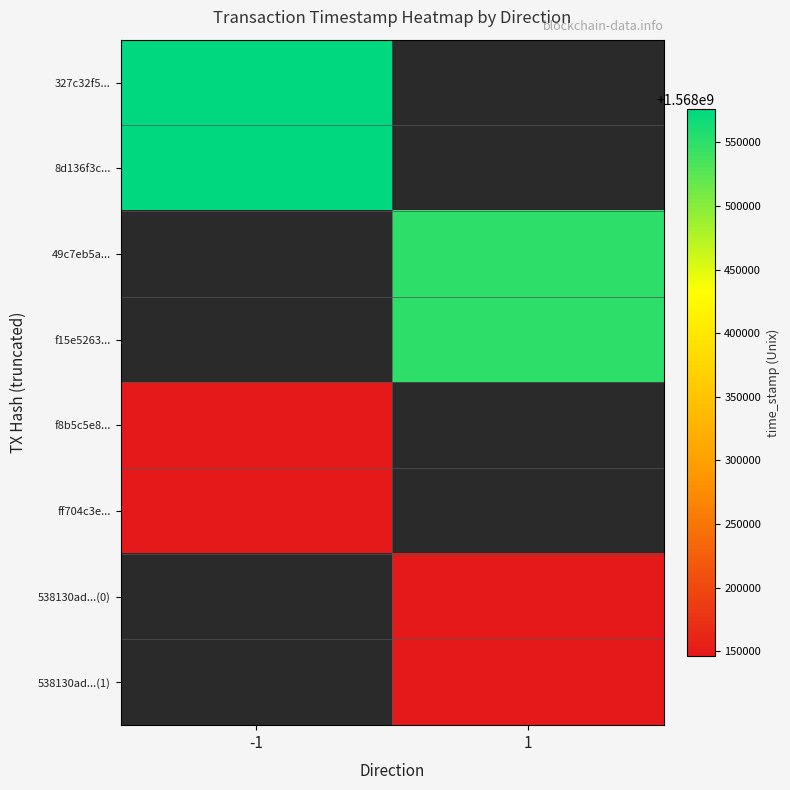

Which has a higher value, 1 or -1?

-1